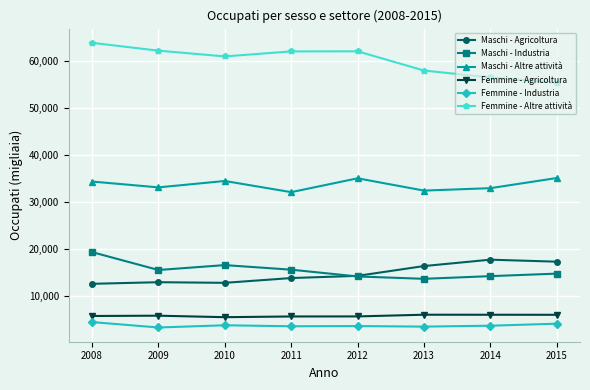

What is the smallest value displayed?

3368